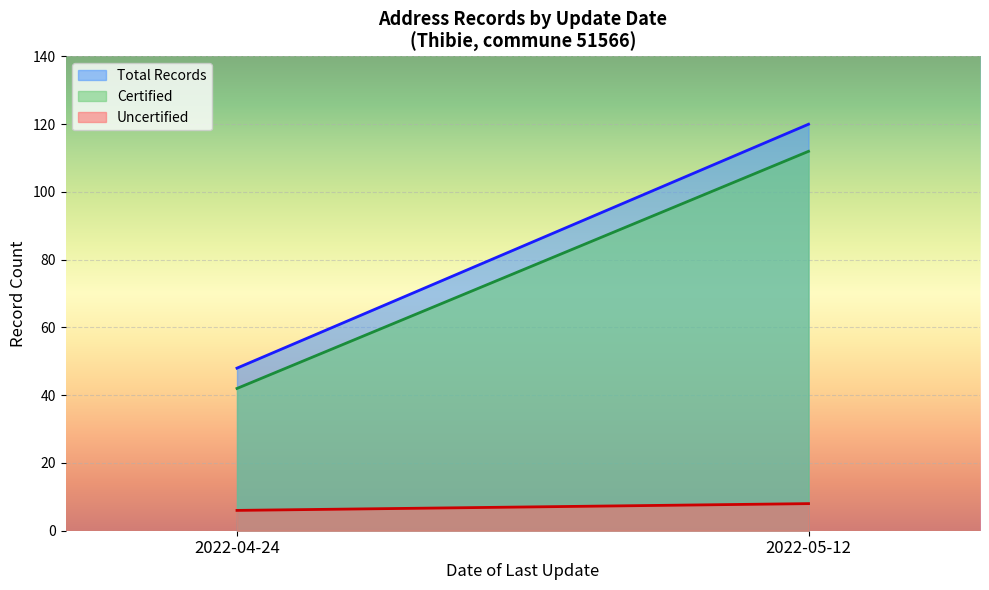

Which category has the lowest value across all series?

2022-04-24